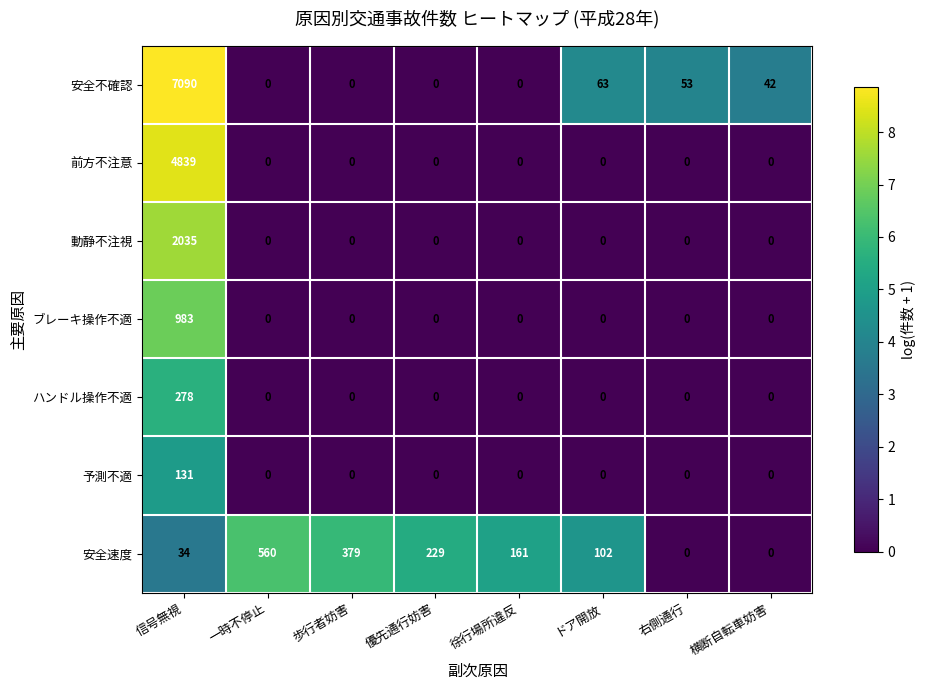

At which category is the sum across all series the highest?

信号無視